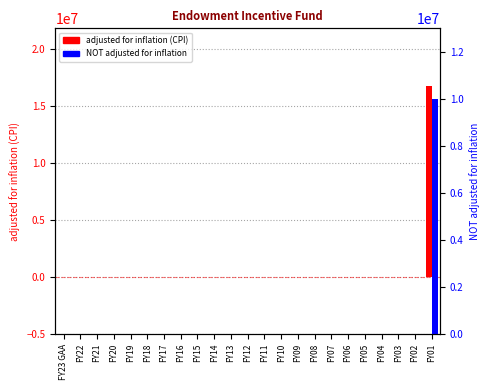

The adjusted for inflation (CPI) series shows 0 at FY08. True or false?

True